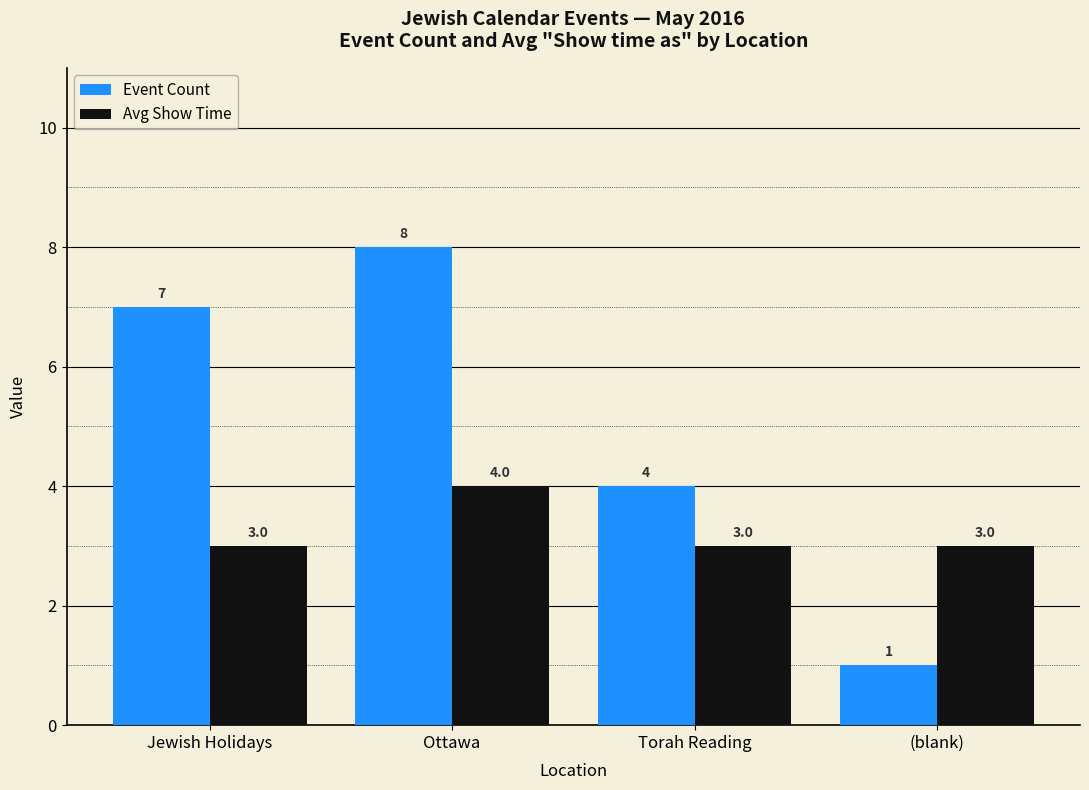

Does the chart contain stacked bars?

No